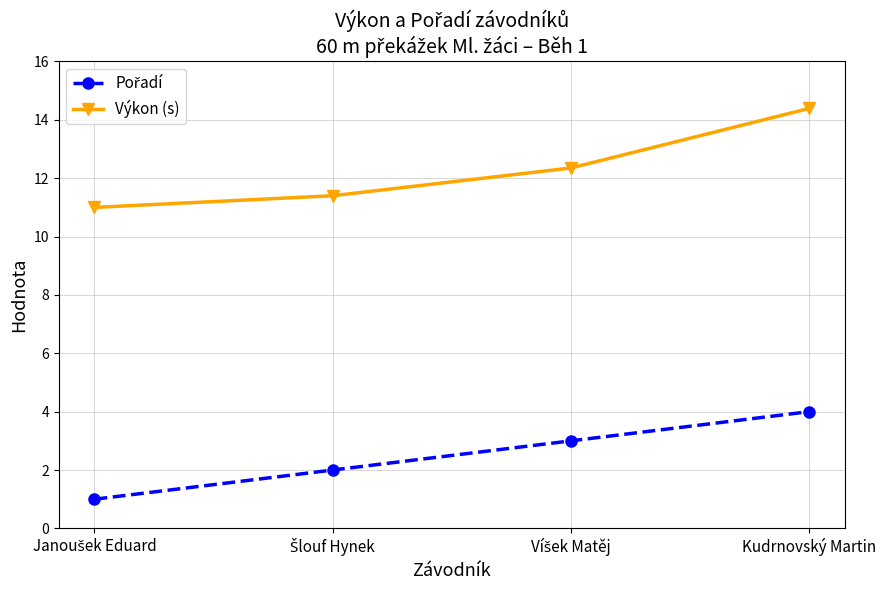

True or false: Výkon (s) has more than 1 interior local peaks.

False